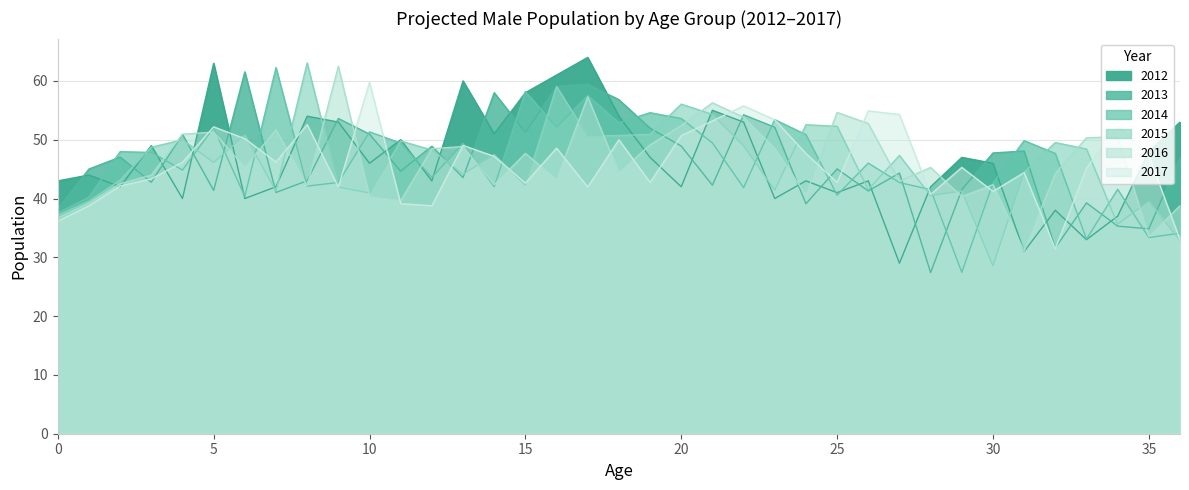

In 2012, how many points are higher than both neighbors (excluding endpoints)?

12